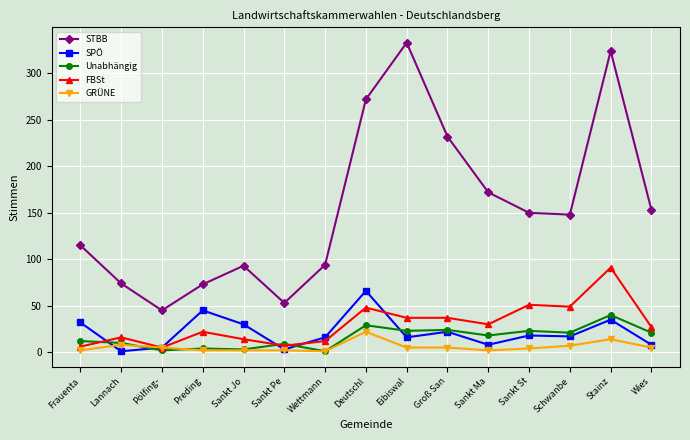

At which category does STBB reach its first local valley?

Pölfing-